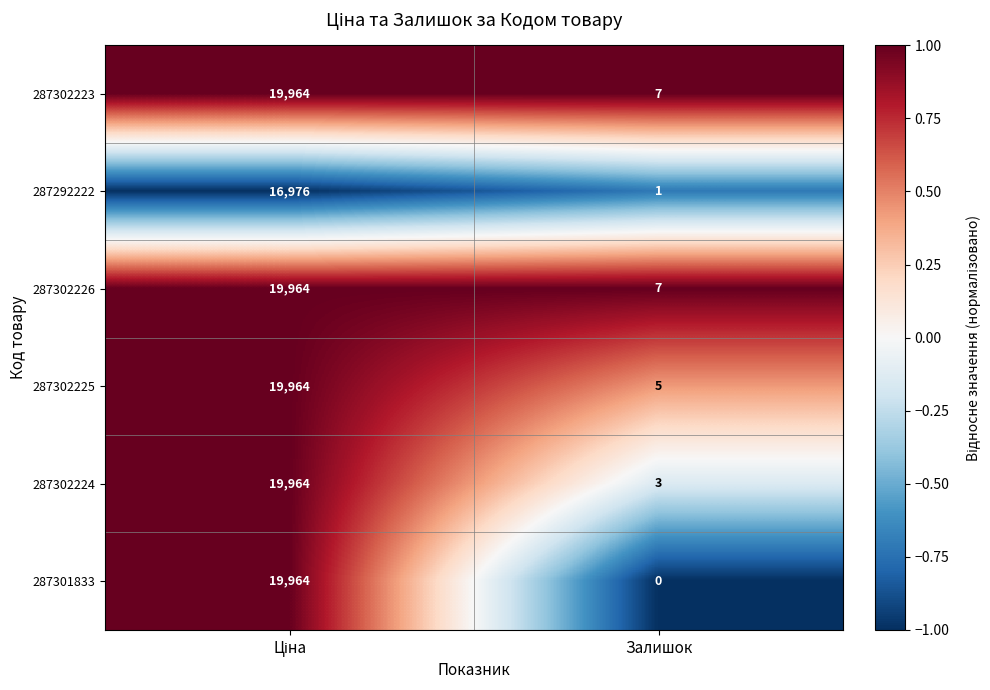

Where is 287302223 nearest to the value 9985?

Залишок